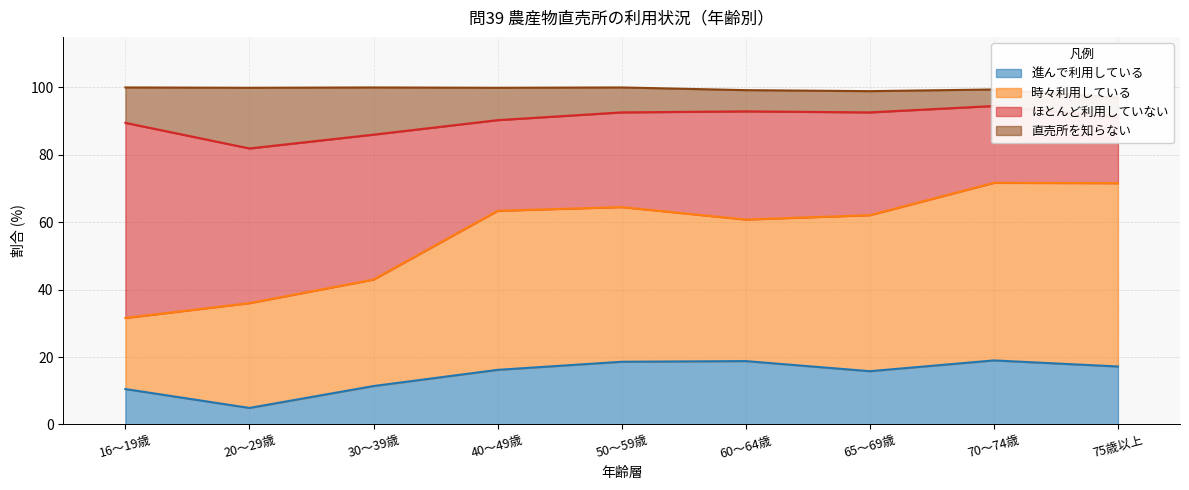

What is the maximum value for 進んで利用している?

19.0